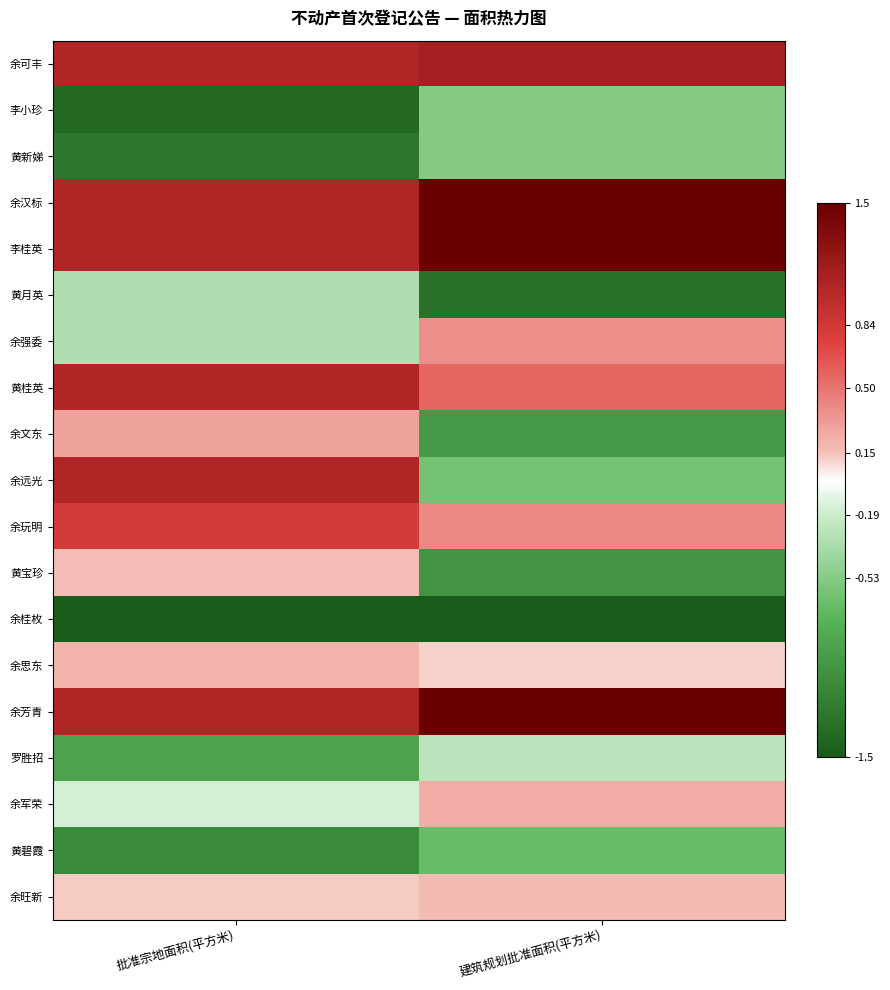

Reading left to right, list all the values displayed in this chart.

余可丰: 批准宗地面积(平方米)=1.0	建筑规划批准面积(平方米)=1.1
李小珍: 批准宗地面积(平方米)=-1.4	建筑规划批准面积(平方米)=-0.5
黄新娣: 批准宗地面积(平方米)=-1.3	建筑规划批准面积(平方米)=-0.5
余汉标: 批准宗地面积(平方米)=1.0	建筑规划批准面积(平方米)=1.5
李桂英: 批准宗地面积(平方米)=1.0	建筑规划批准面积(平方米)=1.8
黄月英: 批准宗地面积(平方米)=-0.3	建筑规划批准面积(平方米)=-1.3
余强委: 批准宗地面积(平方米)=-0.3	建筑规划批准面积(平方米)=0.4
黄桂英: 批准宗地面积(平方米)=1.0	建筑规划批准面积(平方米)=0.6
余文东: 批准宗地面积(平方米)=0.3	建筑规划批准面积(平方米)=-1.0
余远光: 批准宗地面积(平方米)=1.0	建筑规划批准面积(平方米)=-0.6
余玩明: 批准宗地面积(平方米)=0.8	建筑规划批准面积(平方米)=0.4
黄宝珍: 批准宗地面积(平方米)=0.2	建筑规划批准面积(平方米)=-1.0
余桂枚: 批准宗地面积(平方米)=-2.4	建筑规划批准面积(平方米)=-2.0
余思东: 批准宗地面积(平方米)=0.2	建筑规划批准面积(平方米)=0.1
余芳青: 批准宗地面积(平方米)=1.0	建筑规划批准面积(平方米)=1.5
罗胜招: 批准宗地面积(平方米)=-0.9	建筑规划批准面积(平方米)=-0.3
余军荣: 批准宗地面积(平方米)=-0.1	建筑规划批准面积(平方米)=0.2
黄碧霞: 批准宗地面积(平方米)=-1.1	建筑规划批准面积(平方米)=-0.7
余旺新: 批准宗地面积(平方米)=0.1	建筑规划批准面积(平方米)=0.2